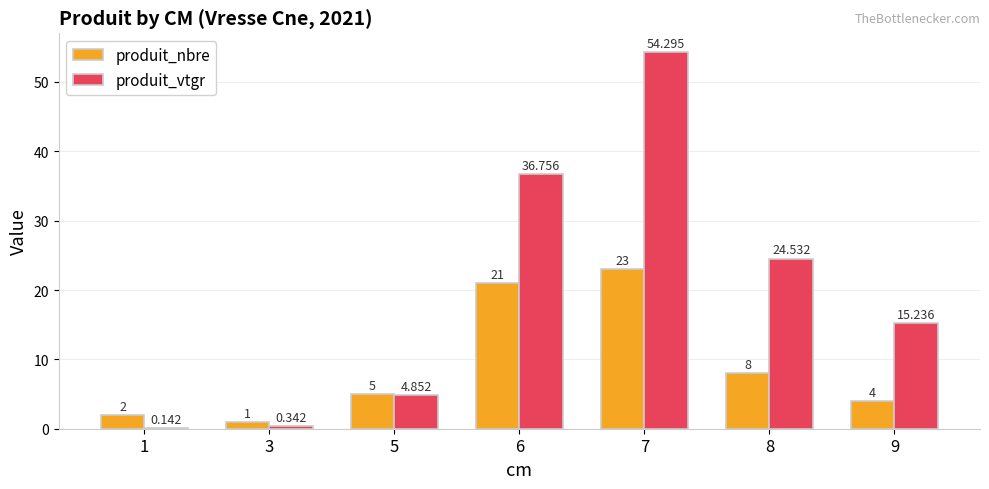

Are the bars grouped side by side (vs. stacked)?

Yes